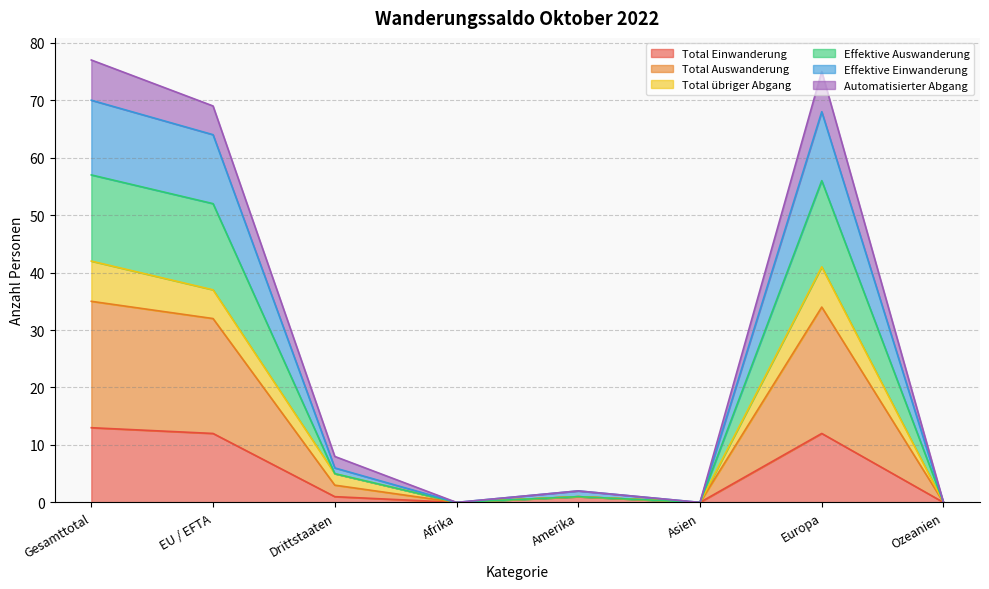

What is the label of the 5th point from the right?

Afrika